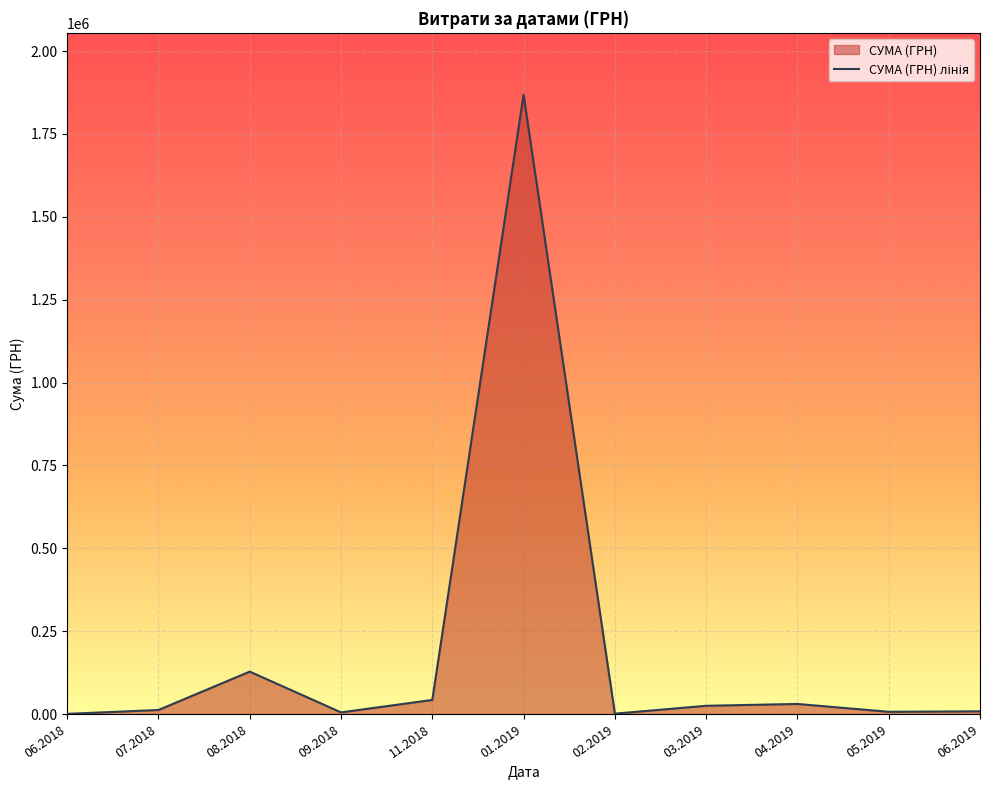

List the labels in order of value, smallest first.

06.2018, 02.2019, 09.2018, 05.2019, 06.2019, 07.2018, 03.2019, 04.2019, 11.2018, 08.2018, 01.2019